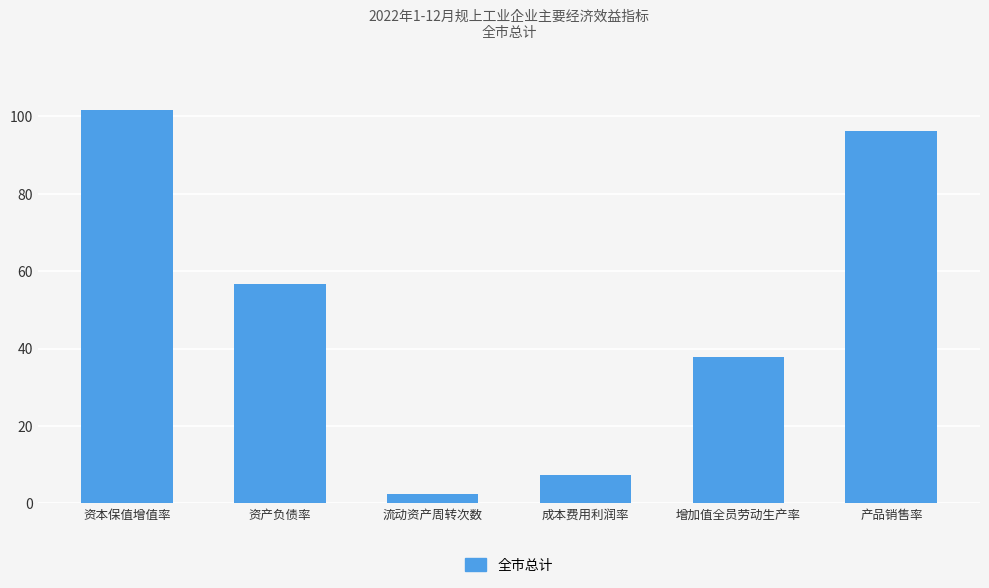

At which label is the value closest to 52?

资产负债率